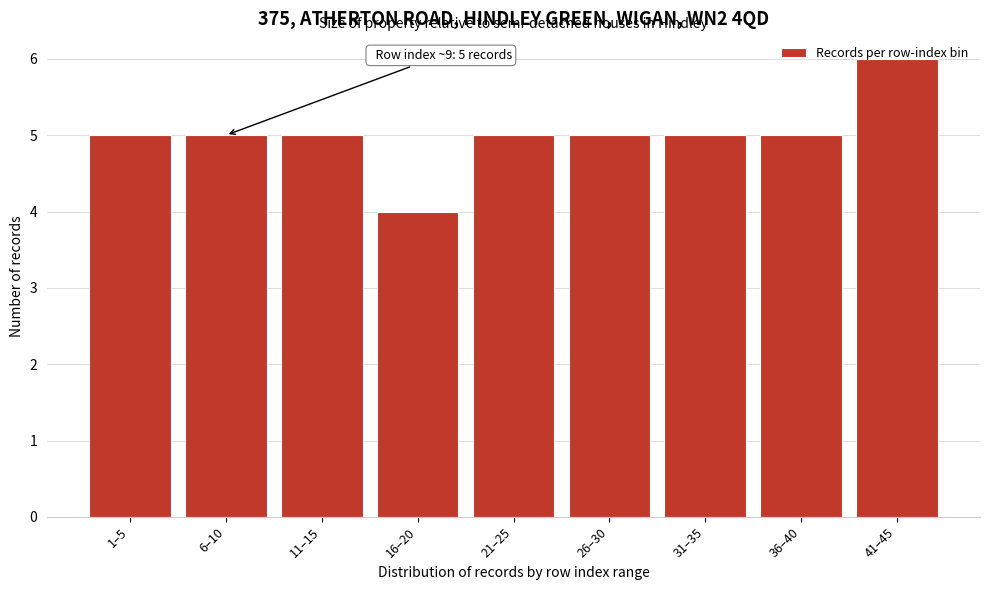

What is the approximate value at 26–30?

5